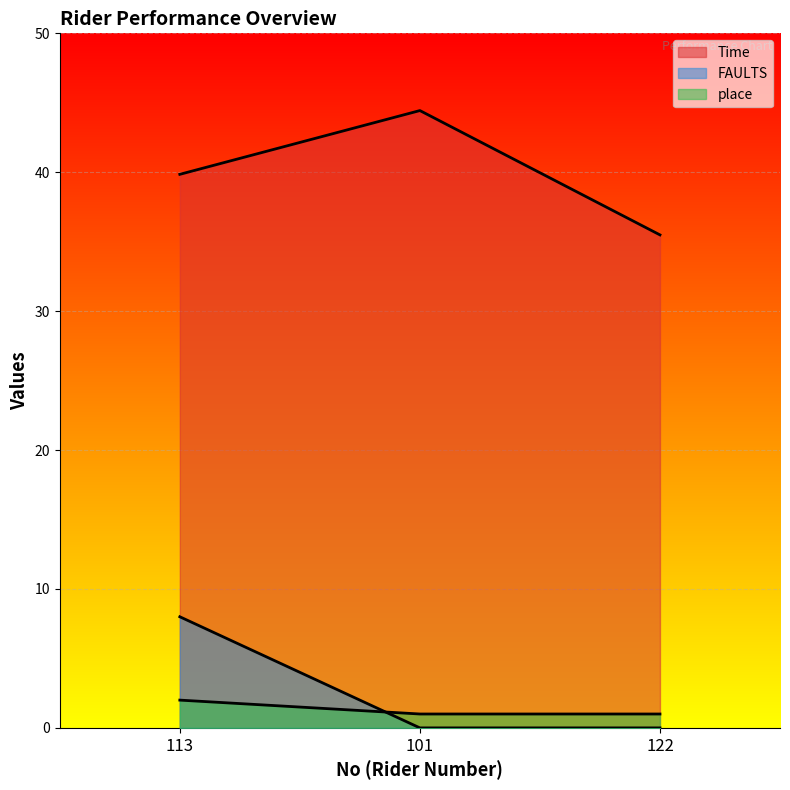

The Time series shows 35.5 at 122. True or false?

True